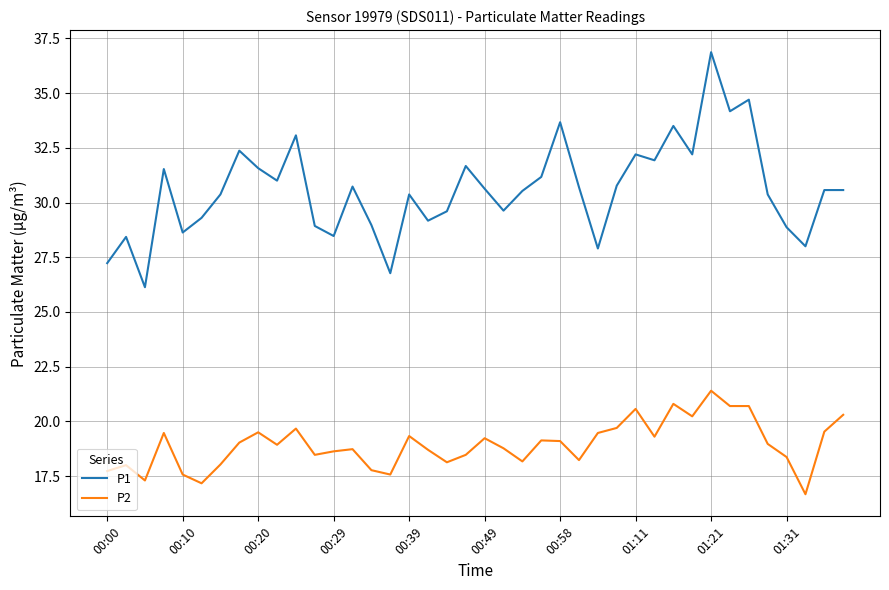

List the series in order of their peak value, highest first.

P1, P2